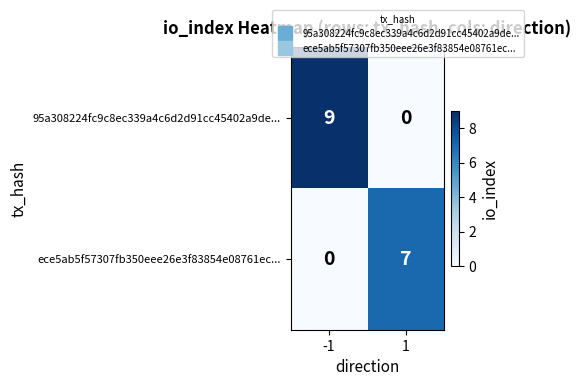

Reading left to right, extract all data points from this chart.

95a308224fc9c8ec339a4c6d2d91cc45402a9de...: -1=9	1=0
ece5ab5f57307fb350eee26e3f83854e08761ec...: -1=0	1=7